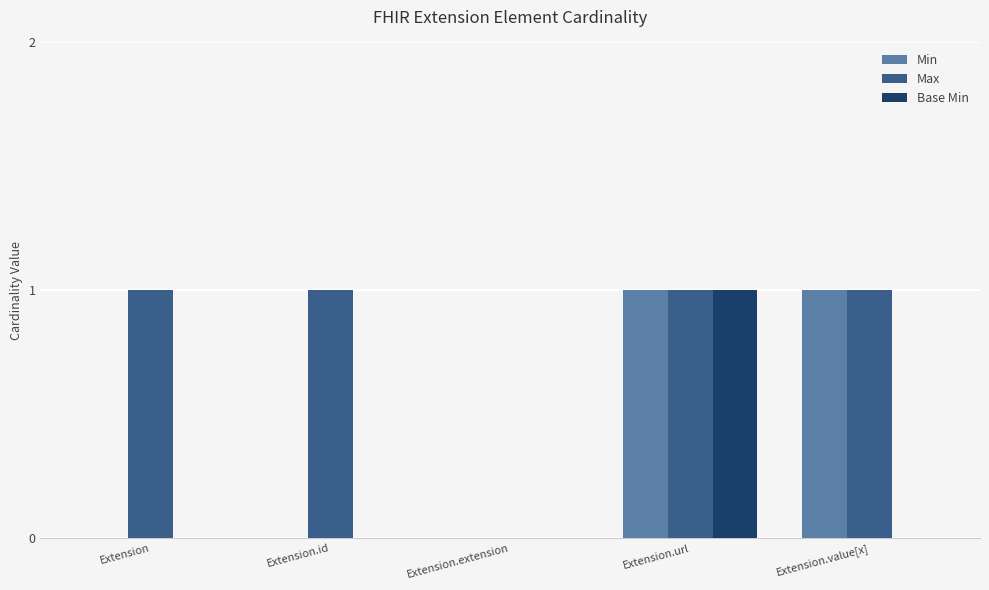

The Base Min series shows -1 at Extension.value[x]. True or false?

False